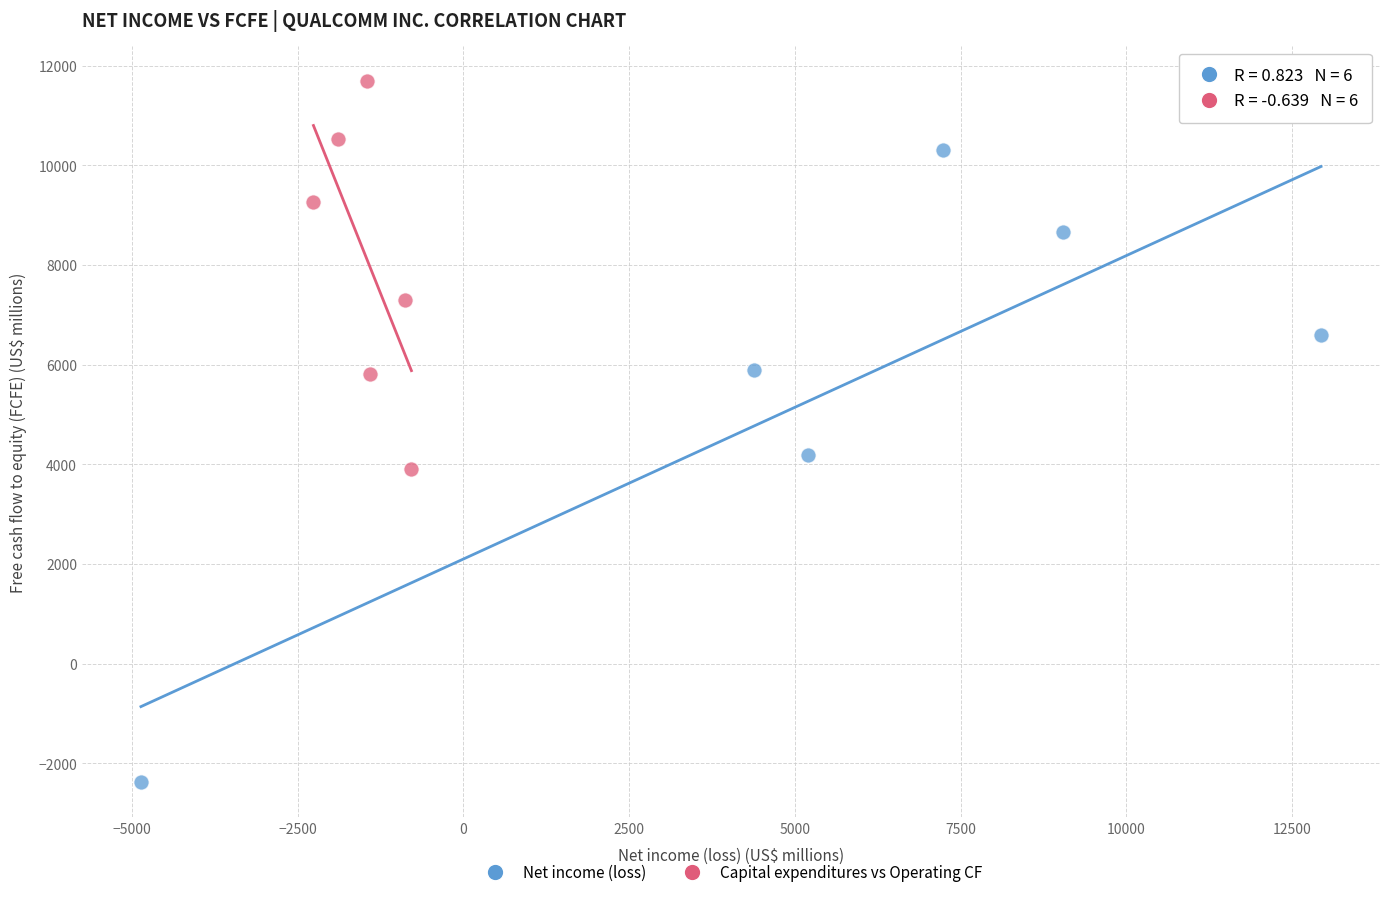

Which series reaches the minimum Y coordinate?

Net income (loss)